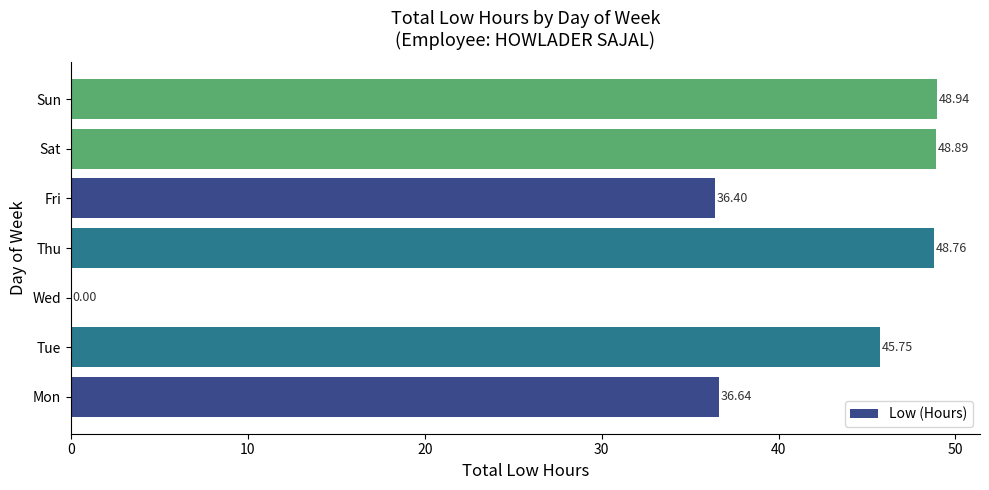

Which category has the highest value across all series?

Sun